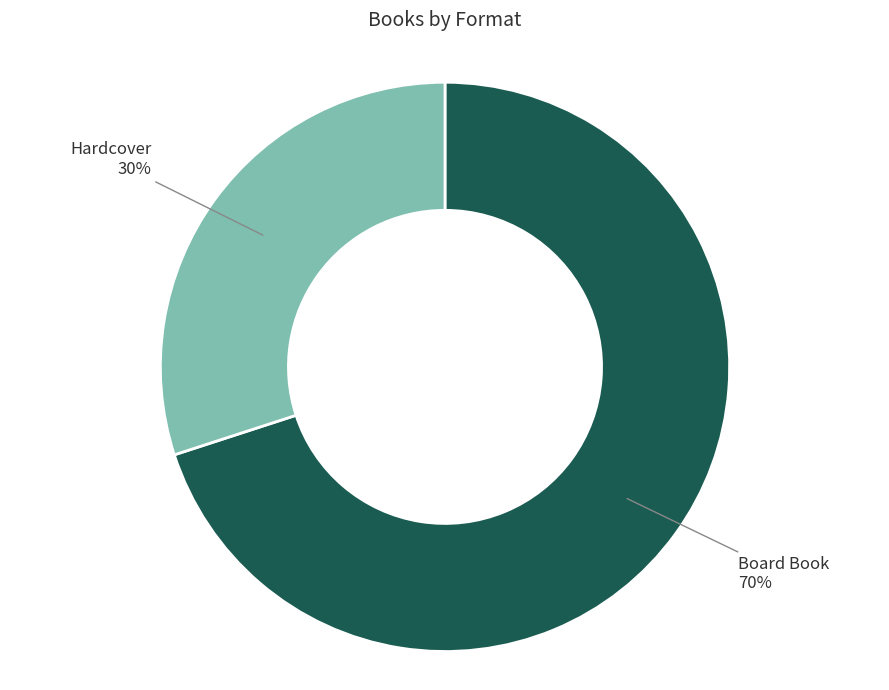

To the nearest percent, what is the difference between the largest and smallest slice percentages?

40%